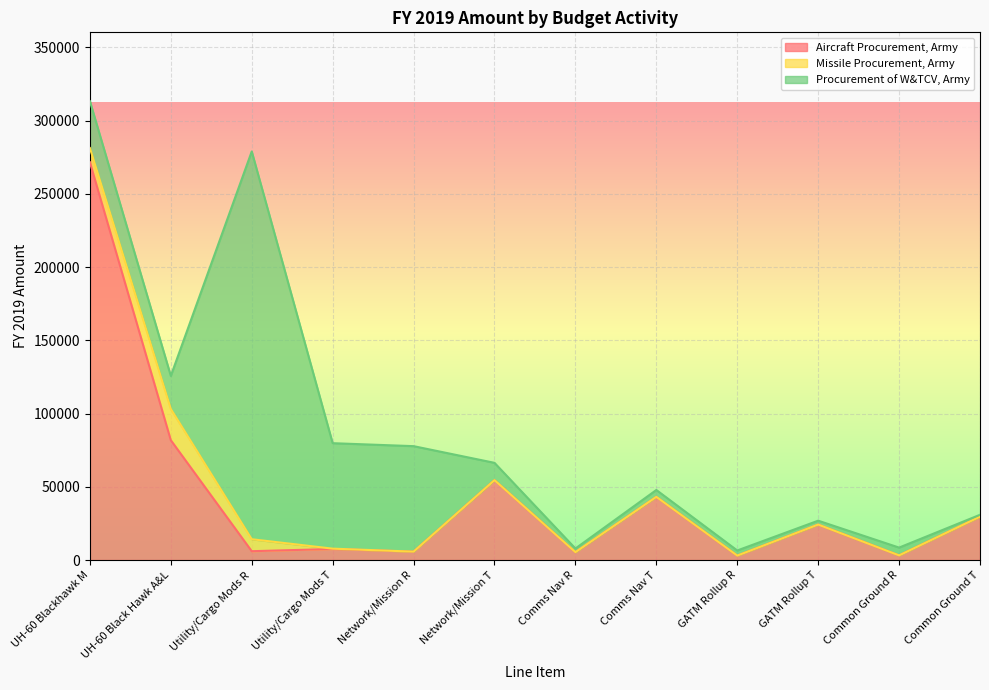

Which series changed the most between Utility/Cargo Mods R and Comms Nav T?

Procurement of W&TCV, Army